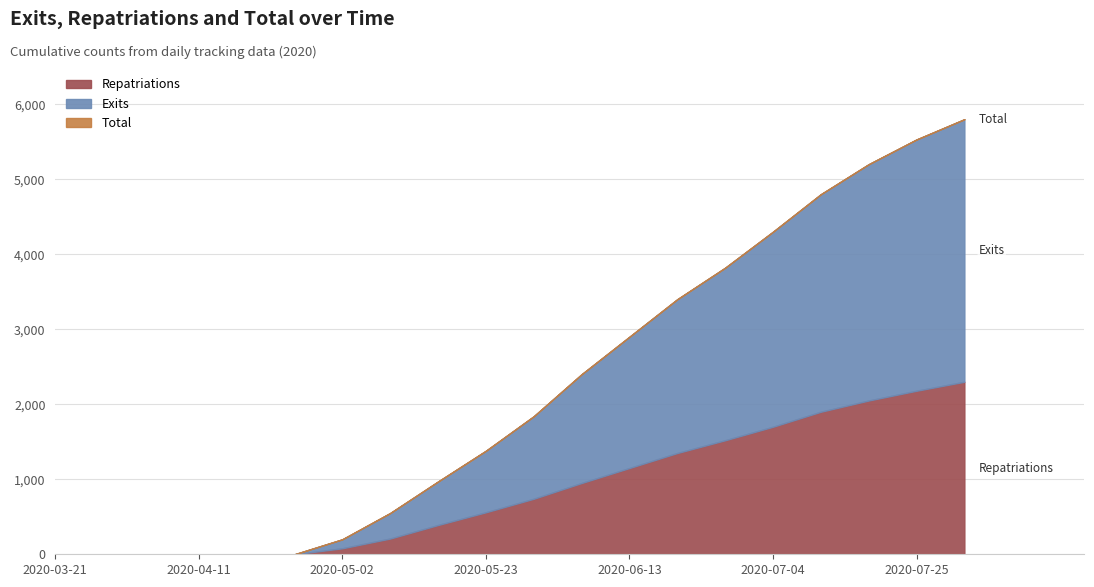

True or false: Exits has a value of 120 at 2020-05-02.

True